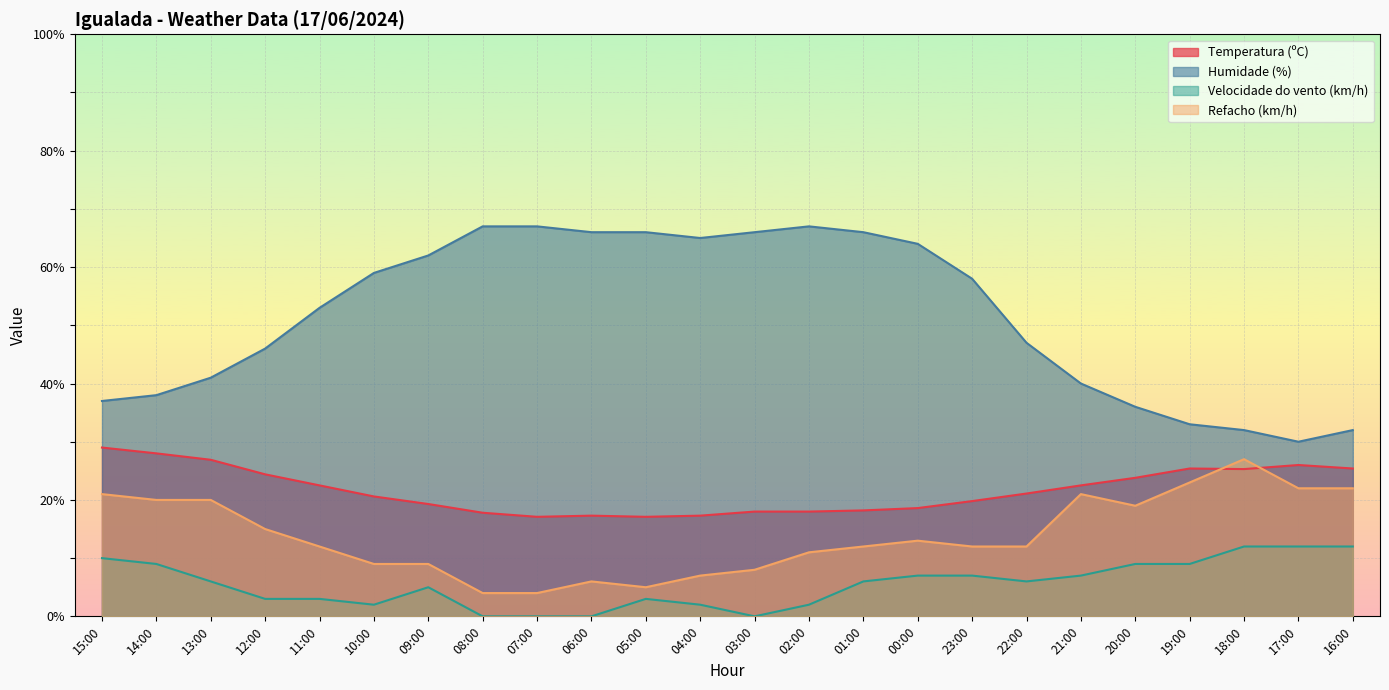

List the series in order of their peak value, highest first.

Humidade (%), Temperatura (ºC), Refacho (km/h), Velocidade do vento (km/h)